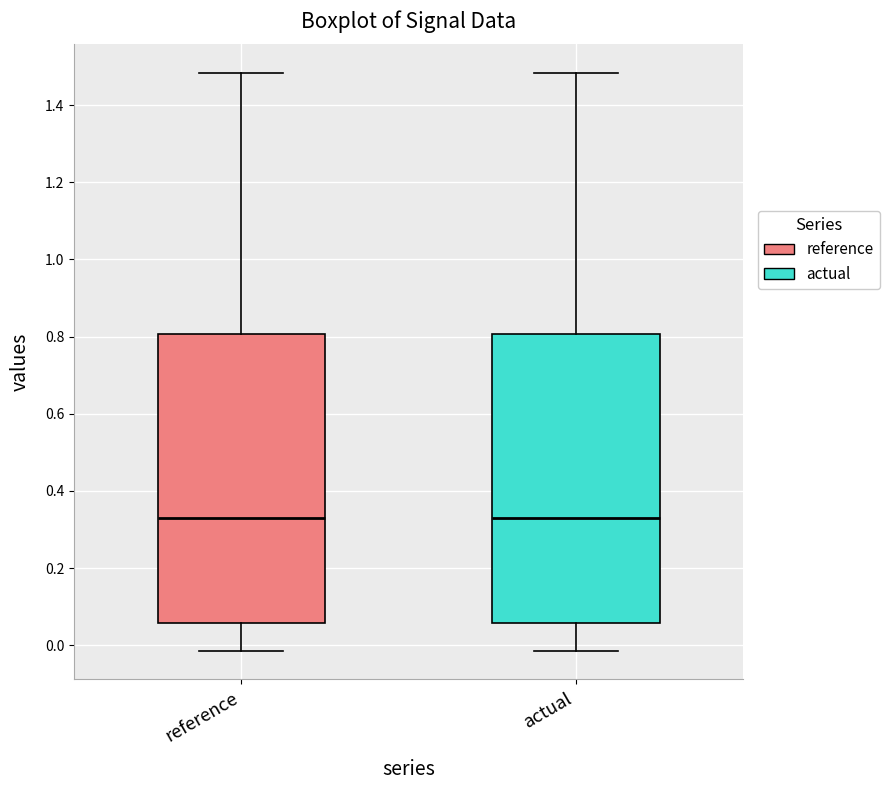

Where is the upper edge of the box for reference on the y-axis? The values are not printed on the chart, so give them approximately, as read against the axis.

0.80